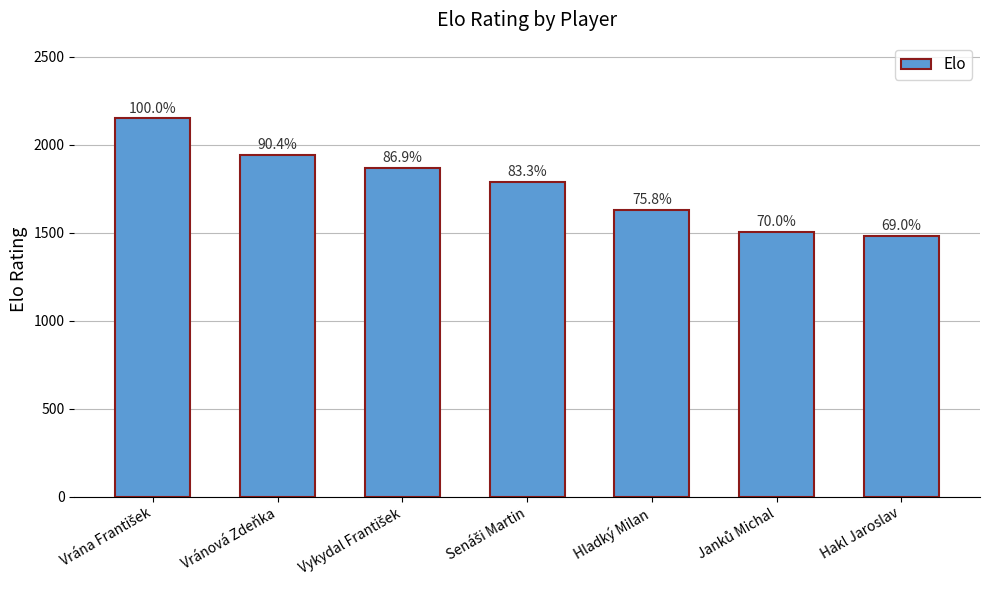

What is the ratio of the value at Senáši Martin to the value at Janků Michal?

1.2